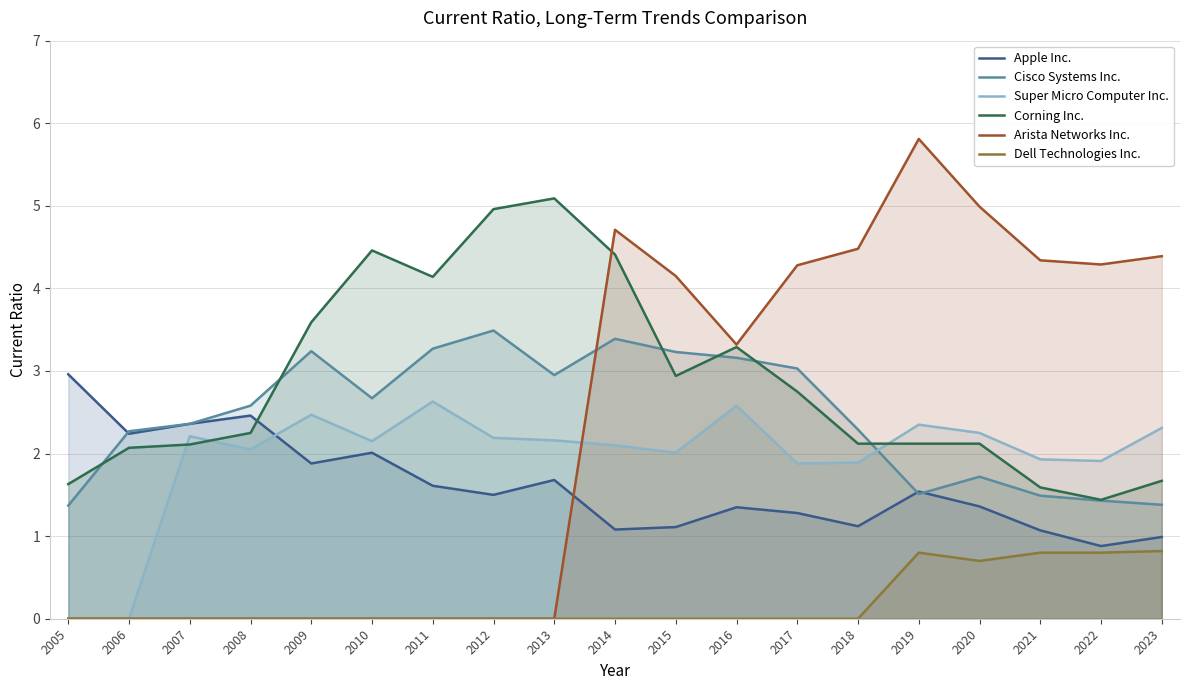

What is the difference between the highest and lowest values at 2005?

3.0